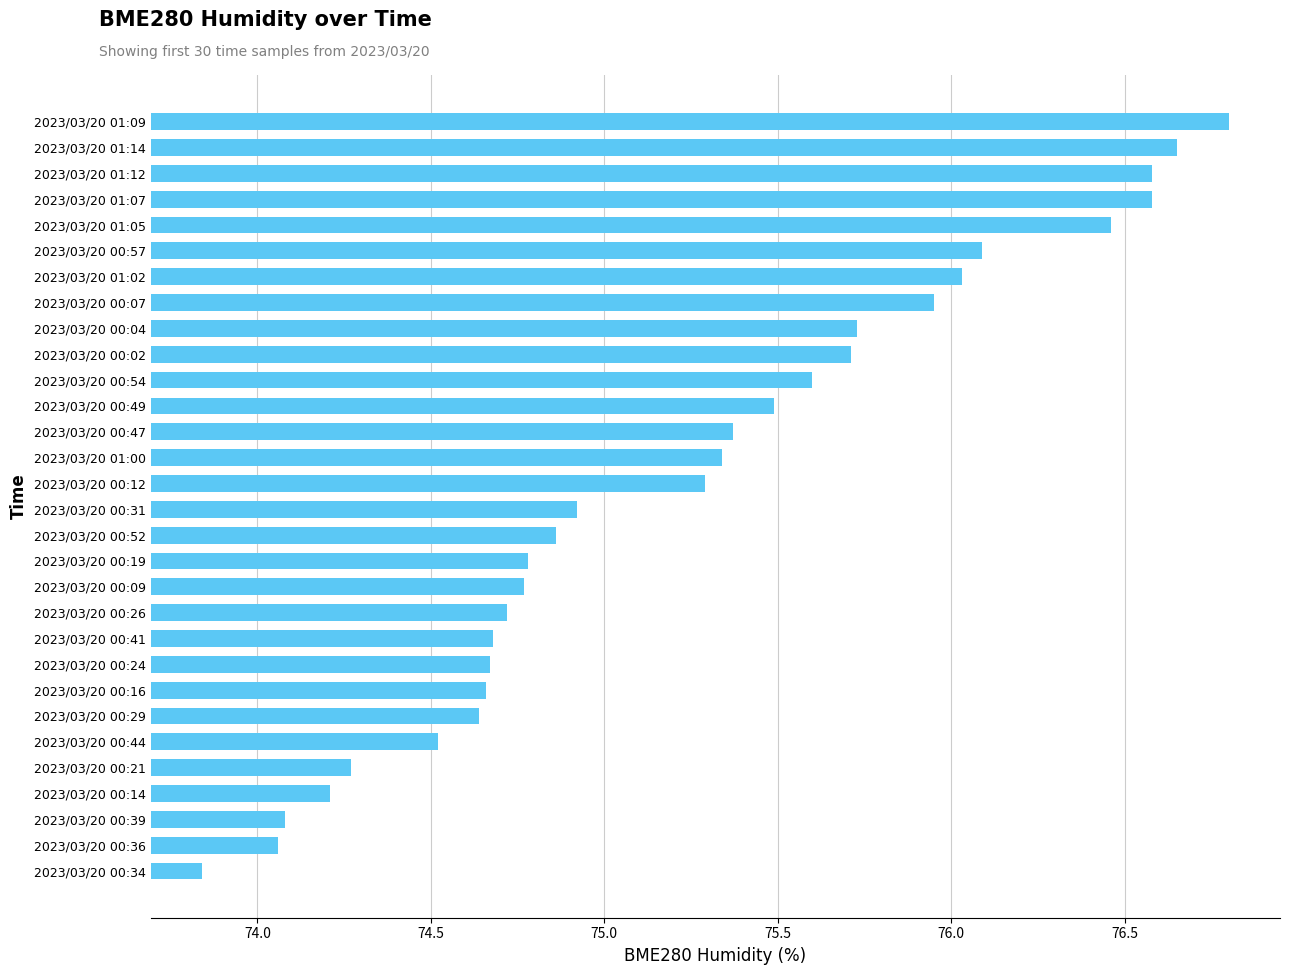

What is the label of the 18th bar from the top?

2023/03/20 00:19